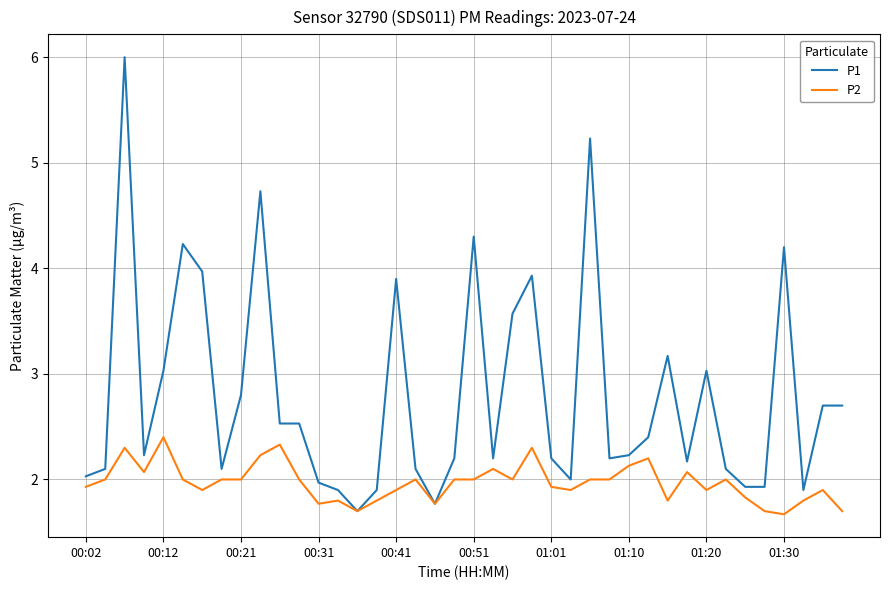

What are all the series names shown in the legend?

P1, P2